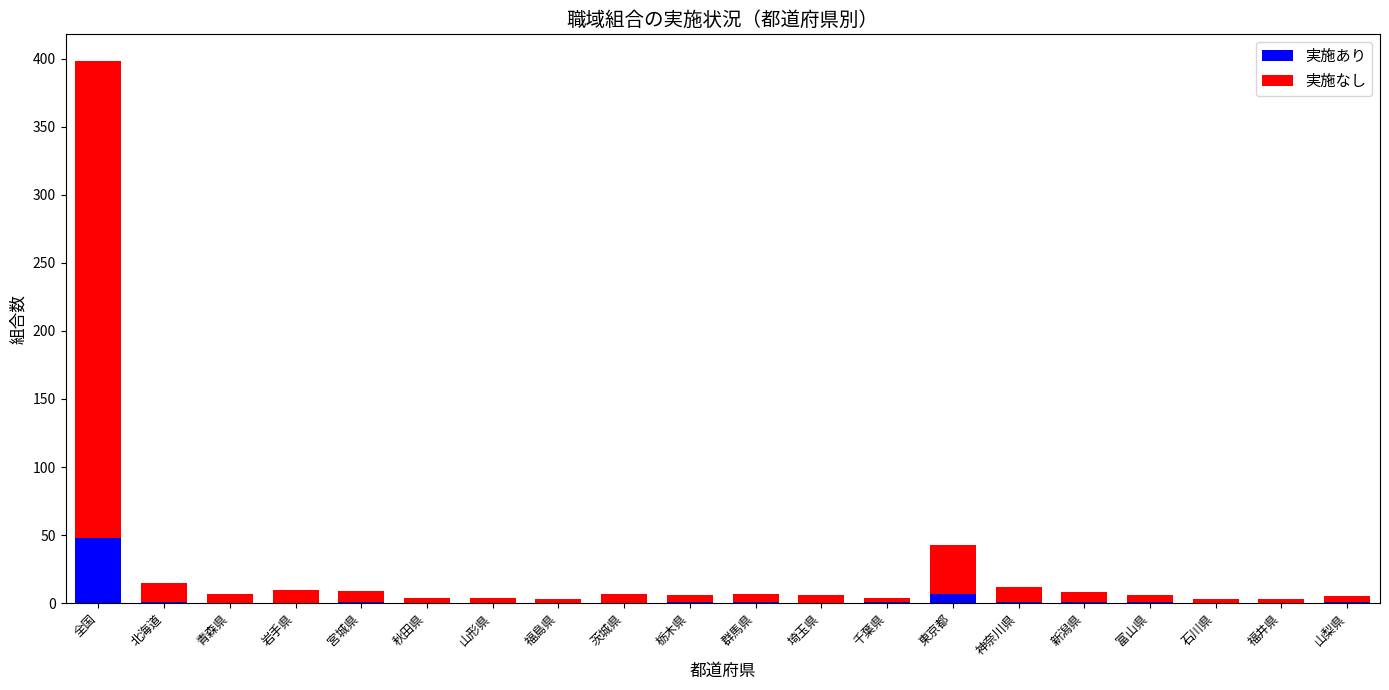

What is the total value across all series at 北海道?

15